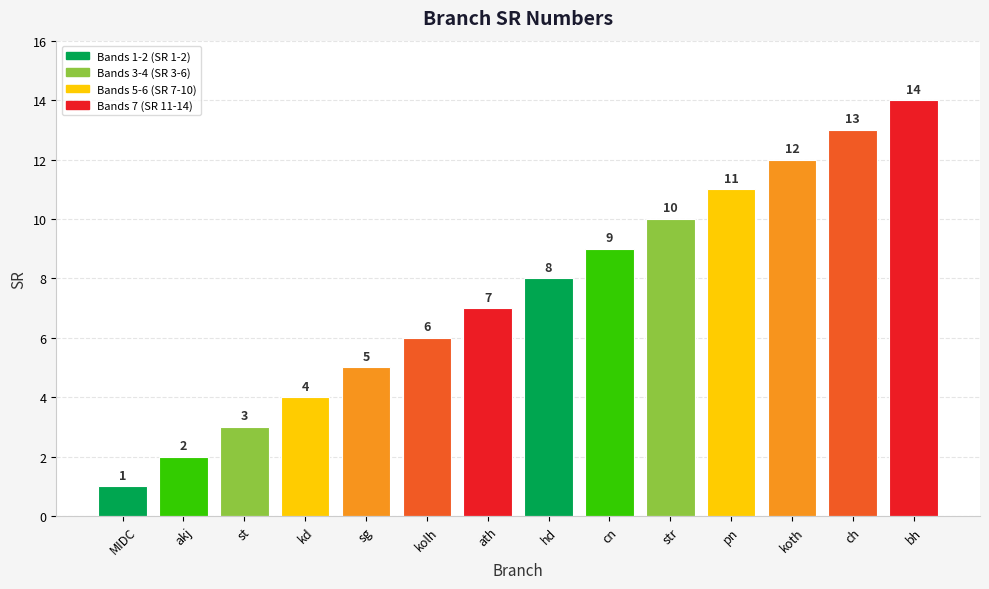

Read the value at koth, to the nearest 10.

10